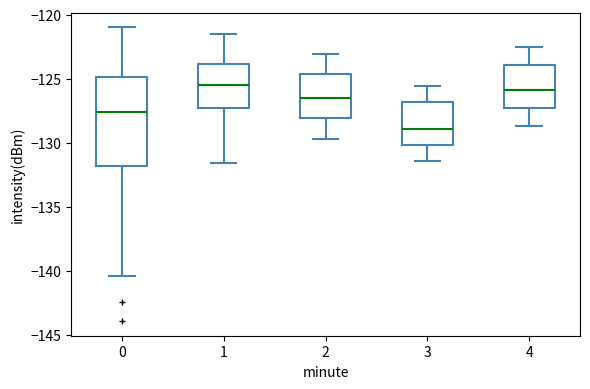

Where does the median line of the box at x = 2 sit on the y-axis? The values are not printed on the chart, so give them approximately, as read against the axis.

-126.5